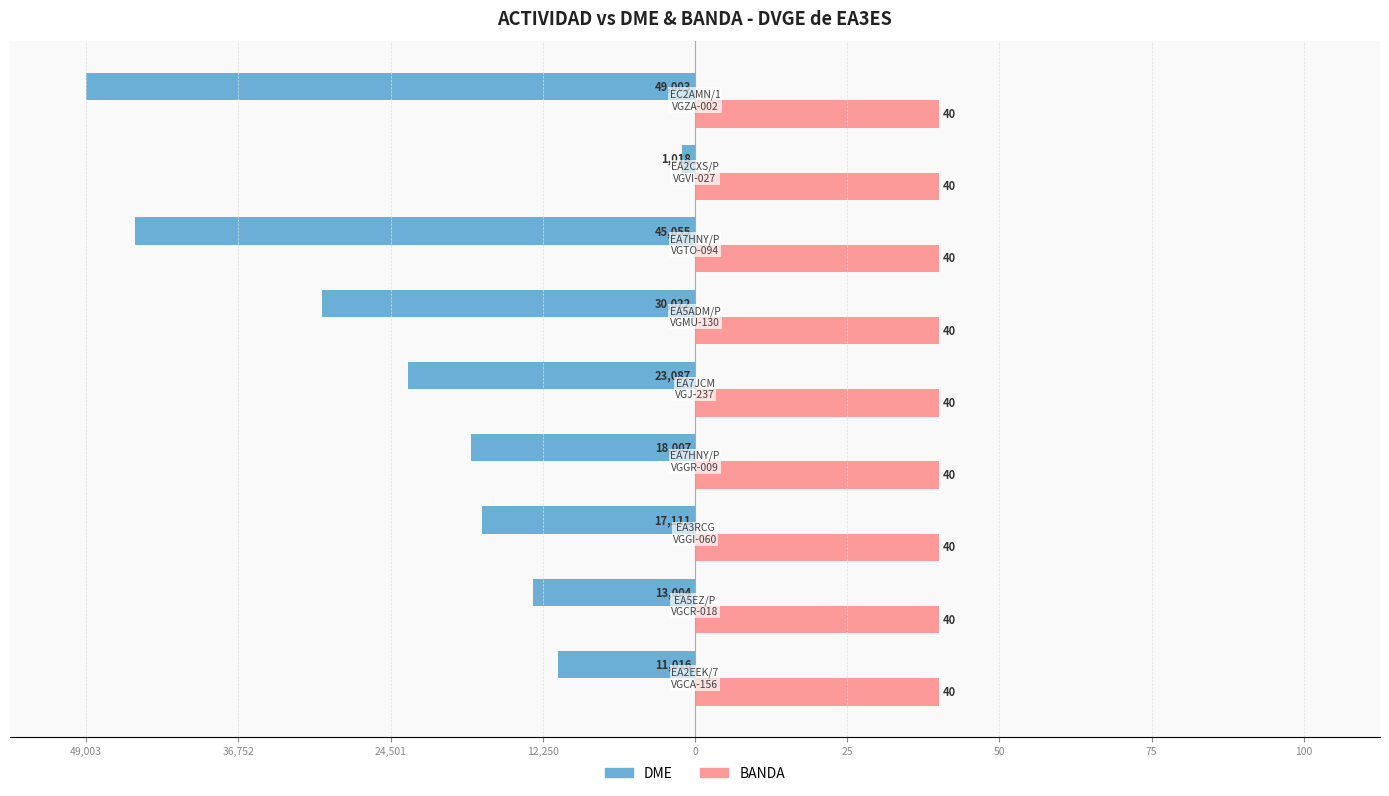

What are all the series names shown in the legend?

DME, BANDA